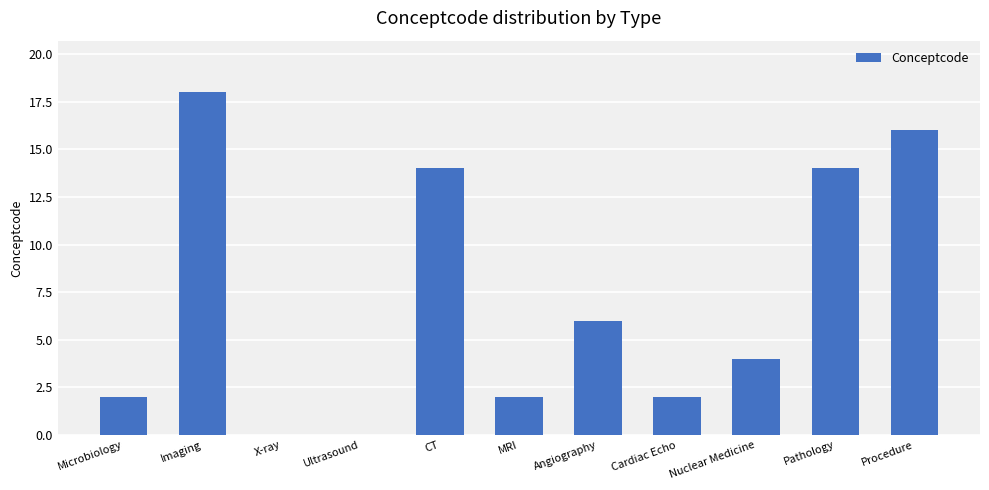

What is the ratio of the value at CT to the value at Cardiac Echo?

6.9